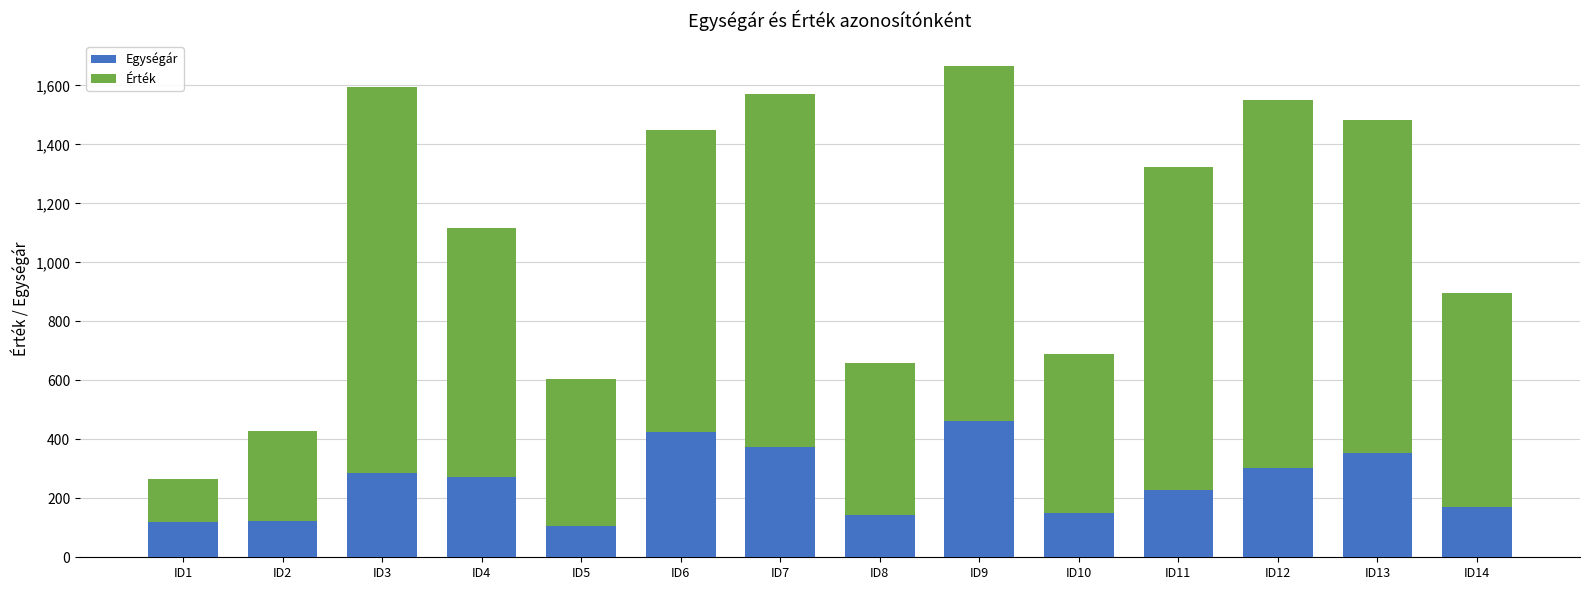

What is the difference between the maximum and minimum values in the Egységár series?

357.0